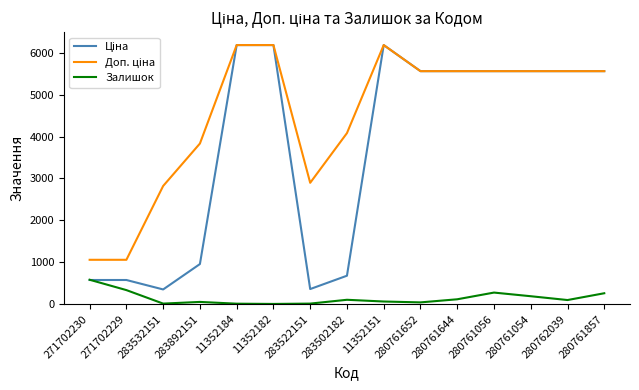

What is the difference between the highest and lowest values at 271702229?

723.0